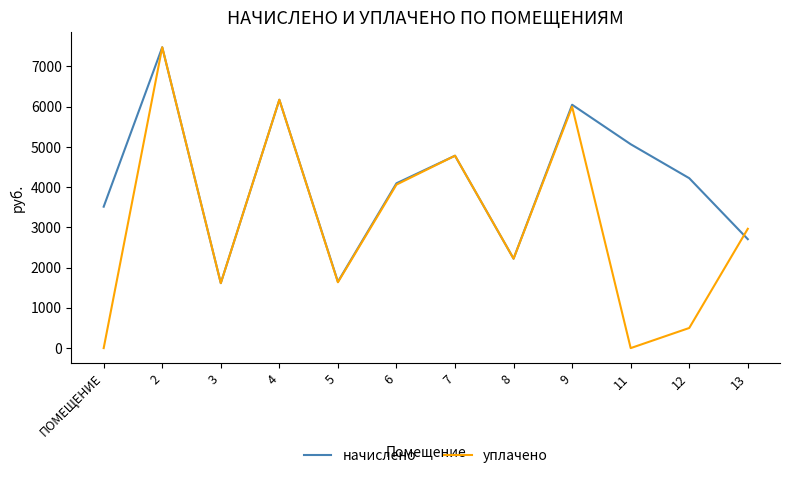

Rank the series by their average value, from highest to lowest.

начислено, уплачено